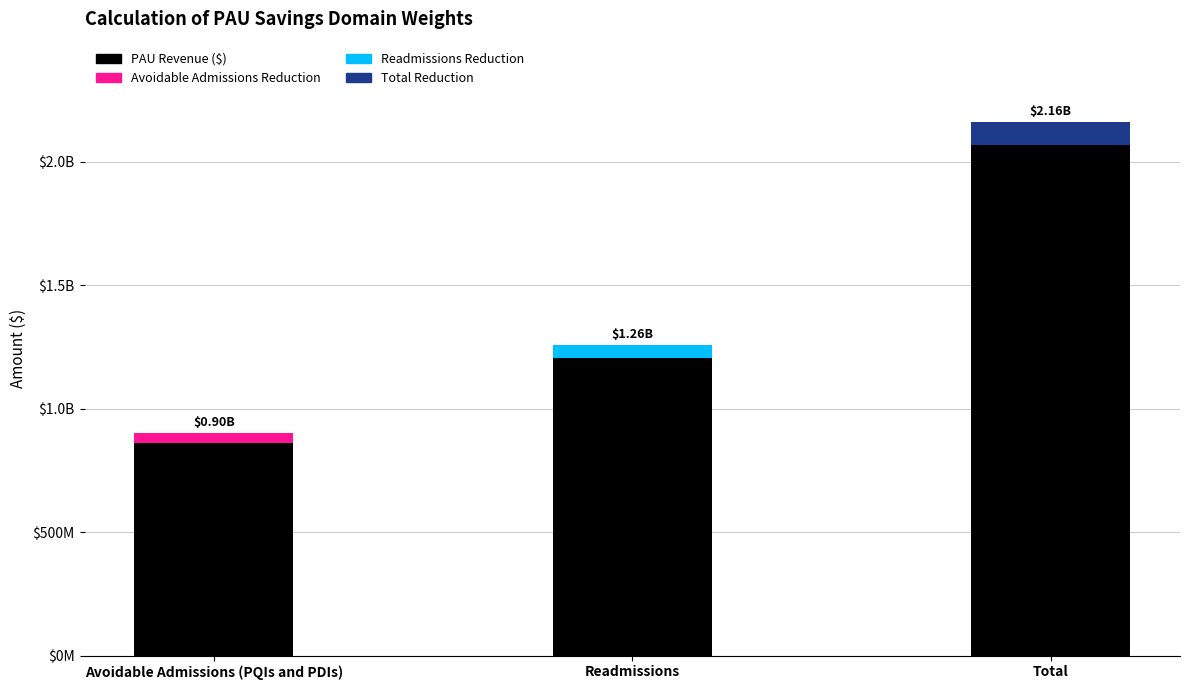

What is the label of the 2nd bar from the right?

Readmissions